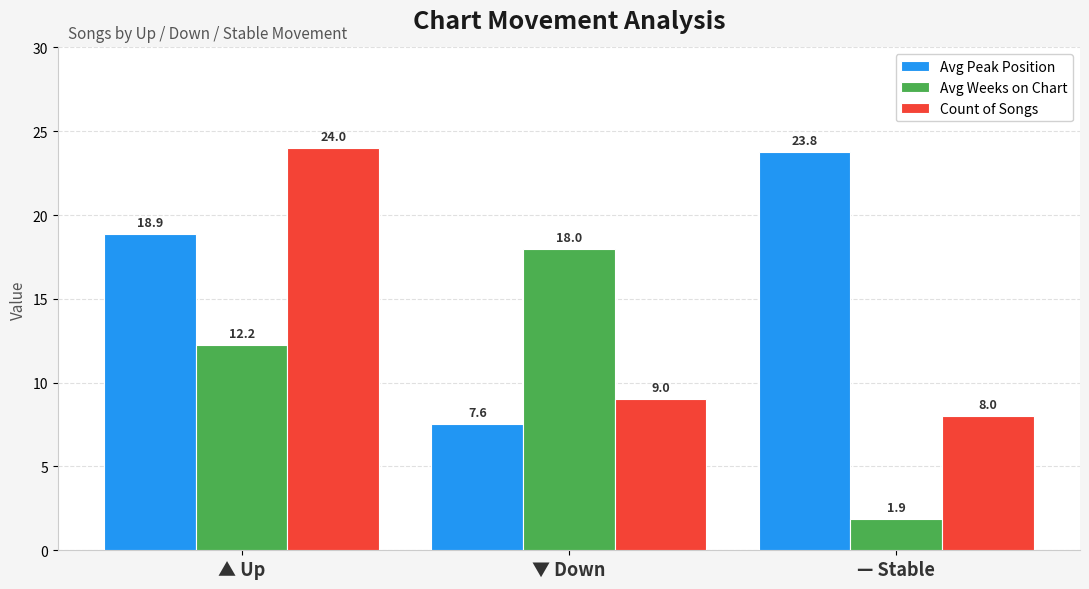

How many bars are there in each group?

3